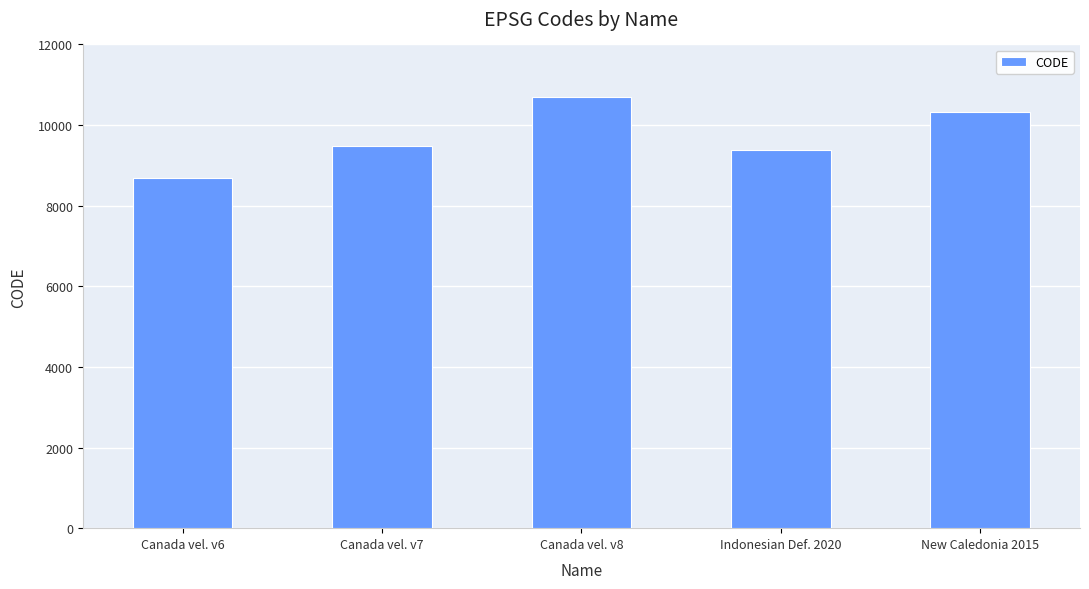

Is it true that the value at Canada vel. v6 is 8676?

True